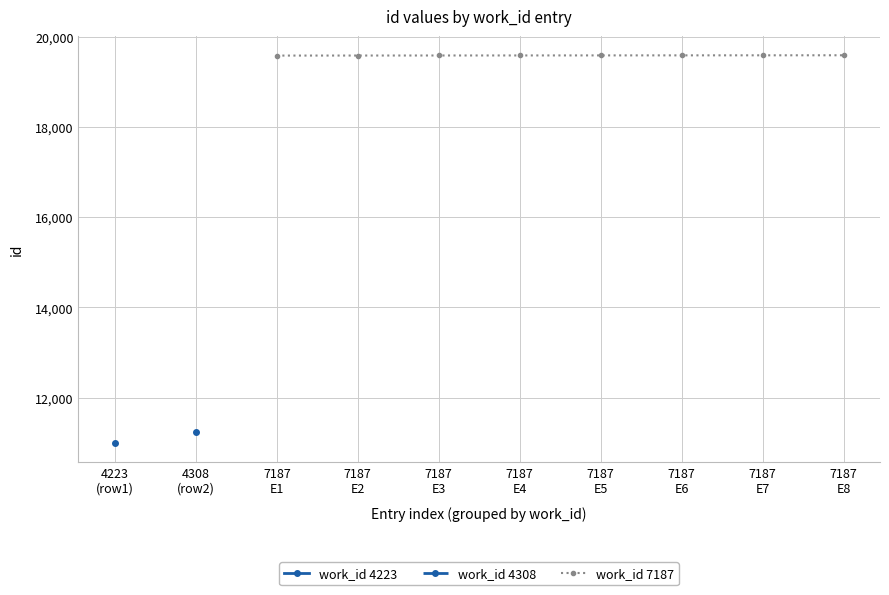

What is the change in value from 7187 E7 to 7187 E8?

+1